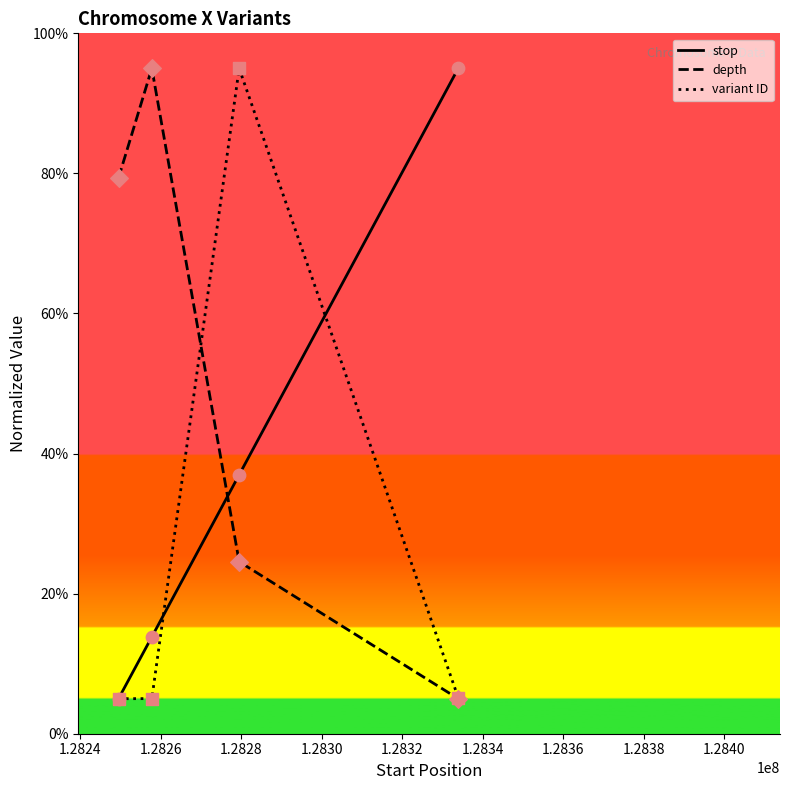

Which series has the largest total across all categories?

depth